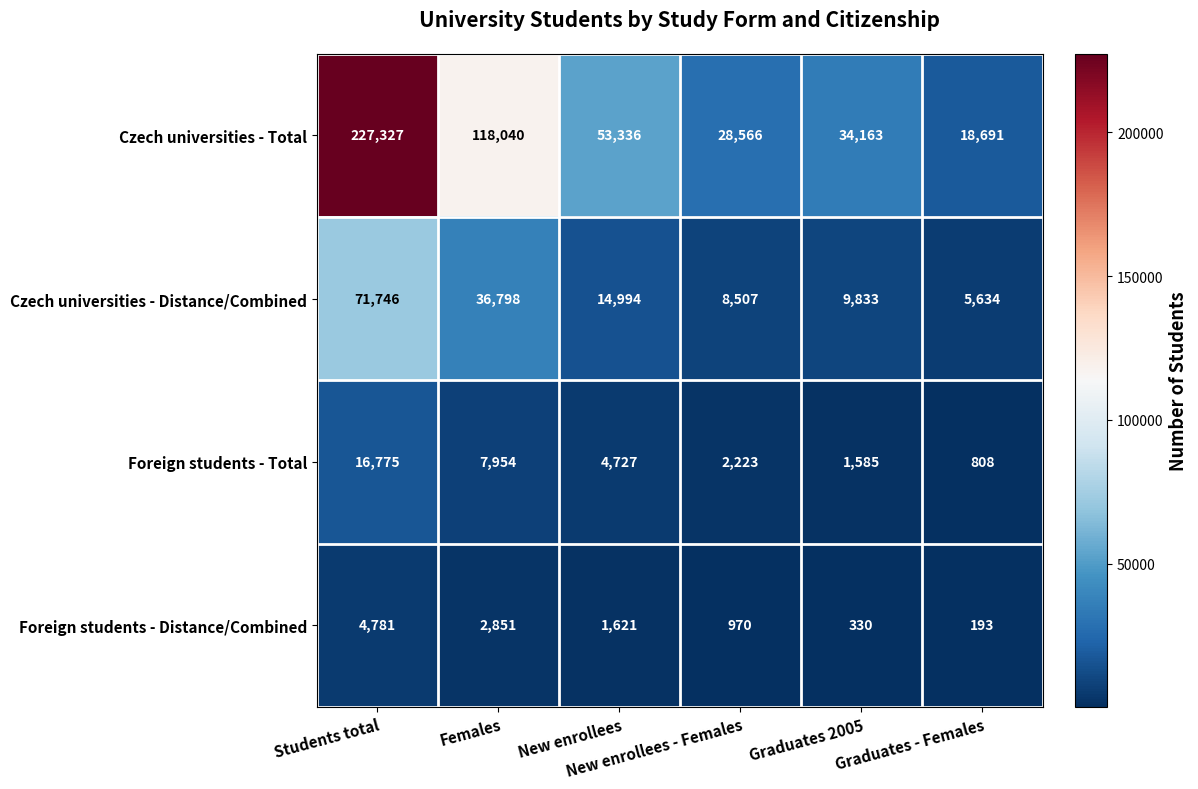

What is the sum of all Czech universities - Distance/Combined values?

147512